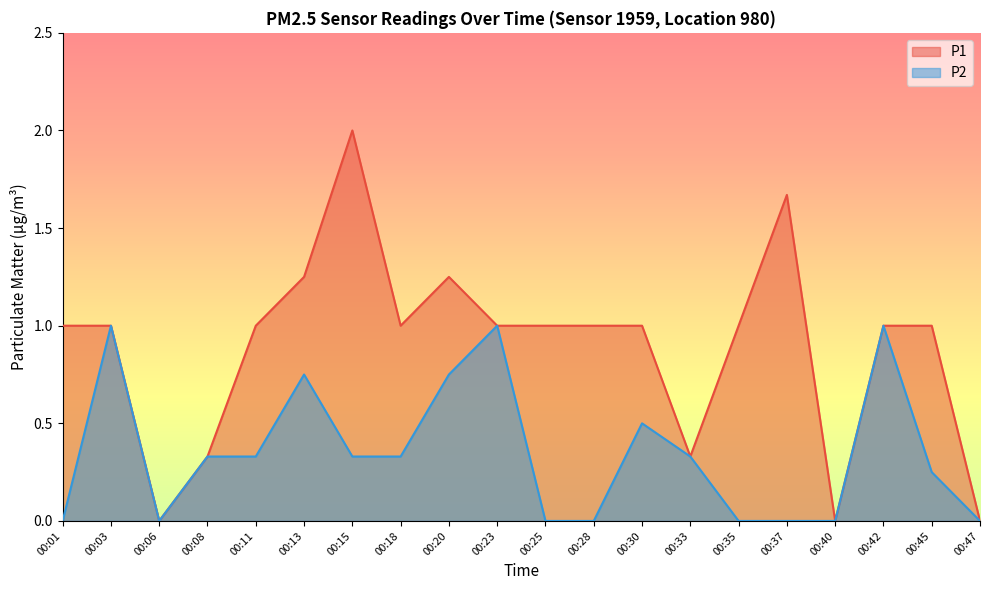

What is the spread (max minus min) of values at 00:28?

1.0